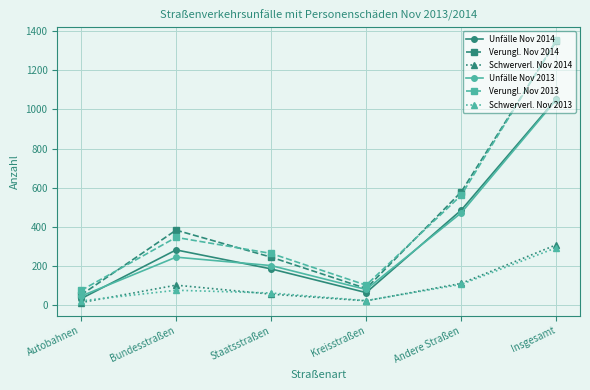

Which category has the highest value across all series?

Insgesamt